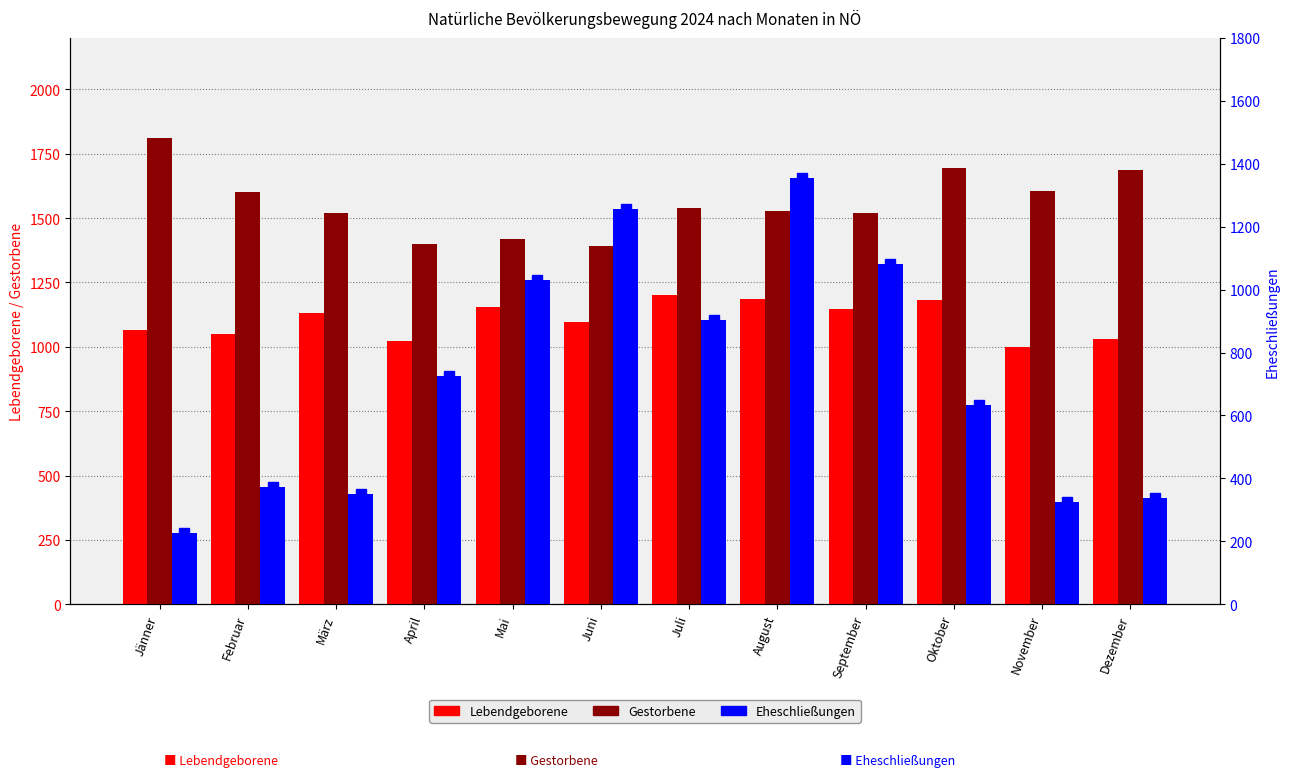

At which label does Gestorbene reach its minimum?

Juni